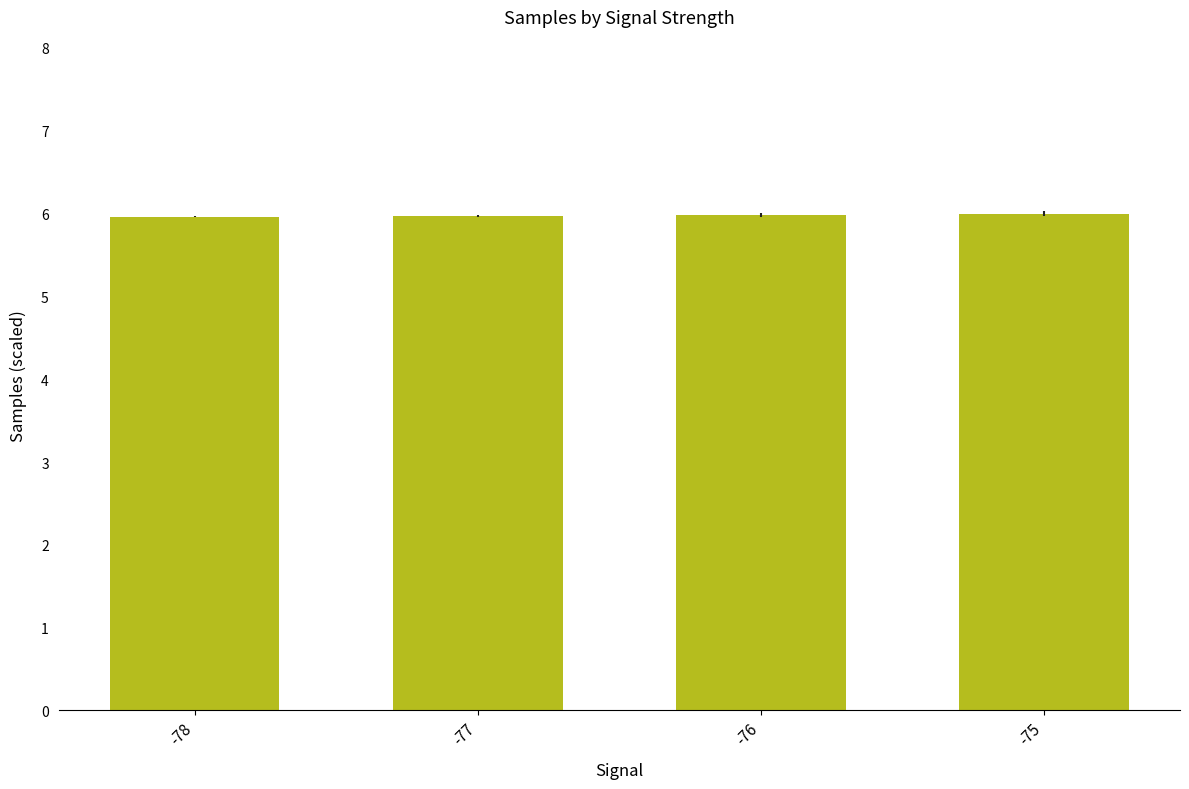

What is the maximum value shown in the chart?

6.0